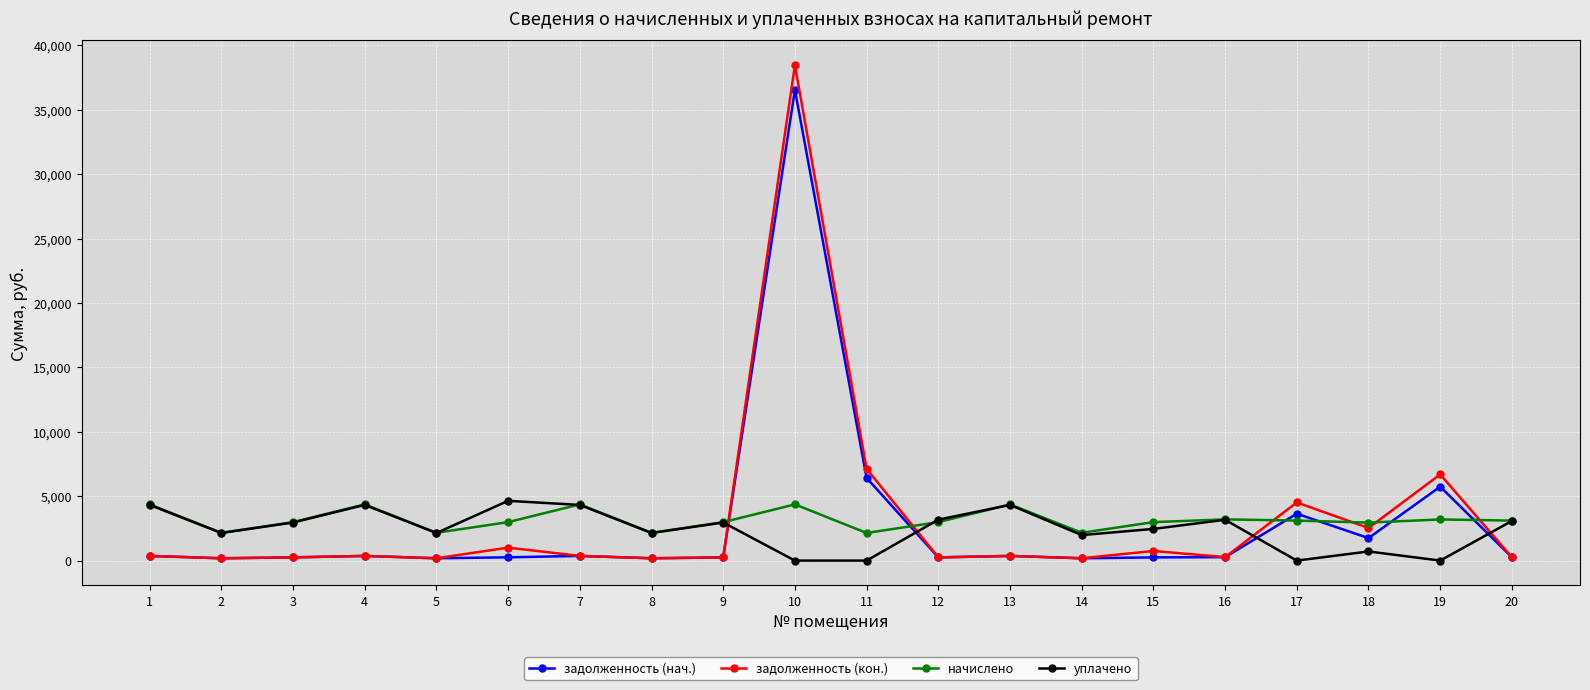

Which series changed the most between 10 and 16?

задолженность (кон.)